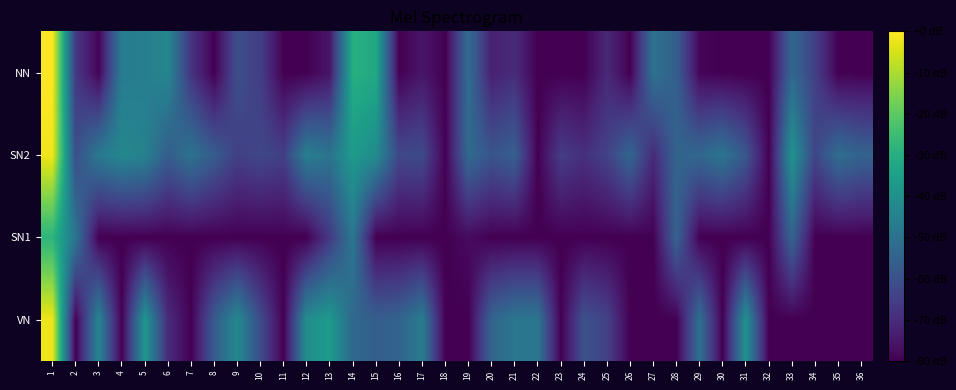

At 18, list the series in order from smallest to largest.

VN, SN1, SN2, NN